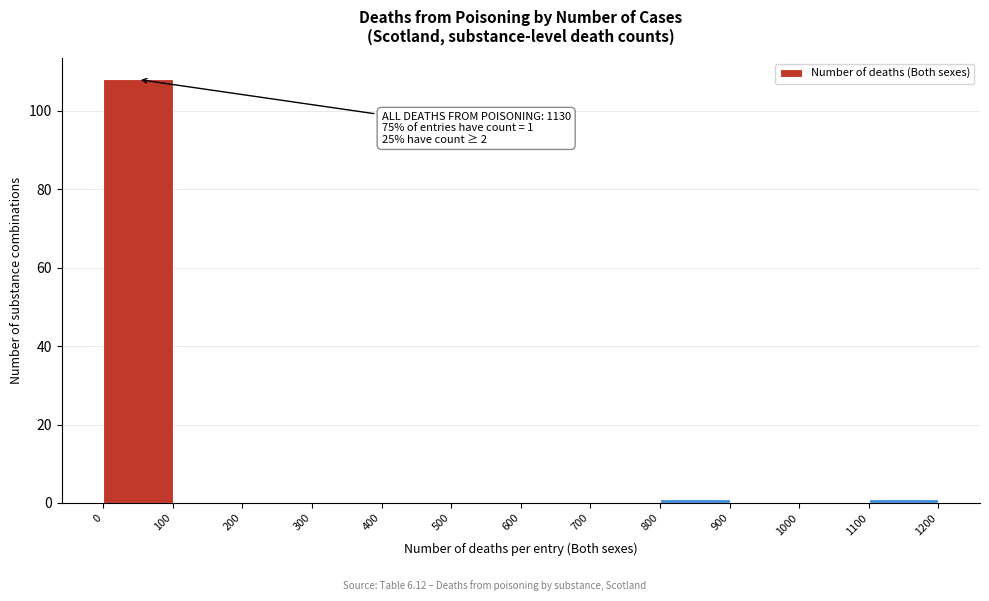

Over which range of the x-axis is the bar tallest?

0 to 100